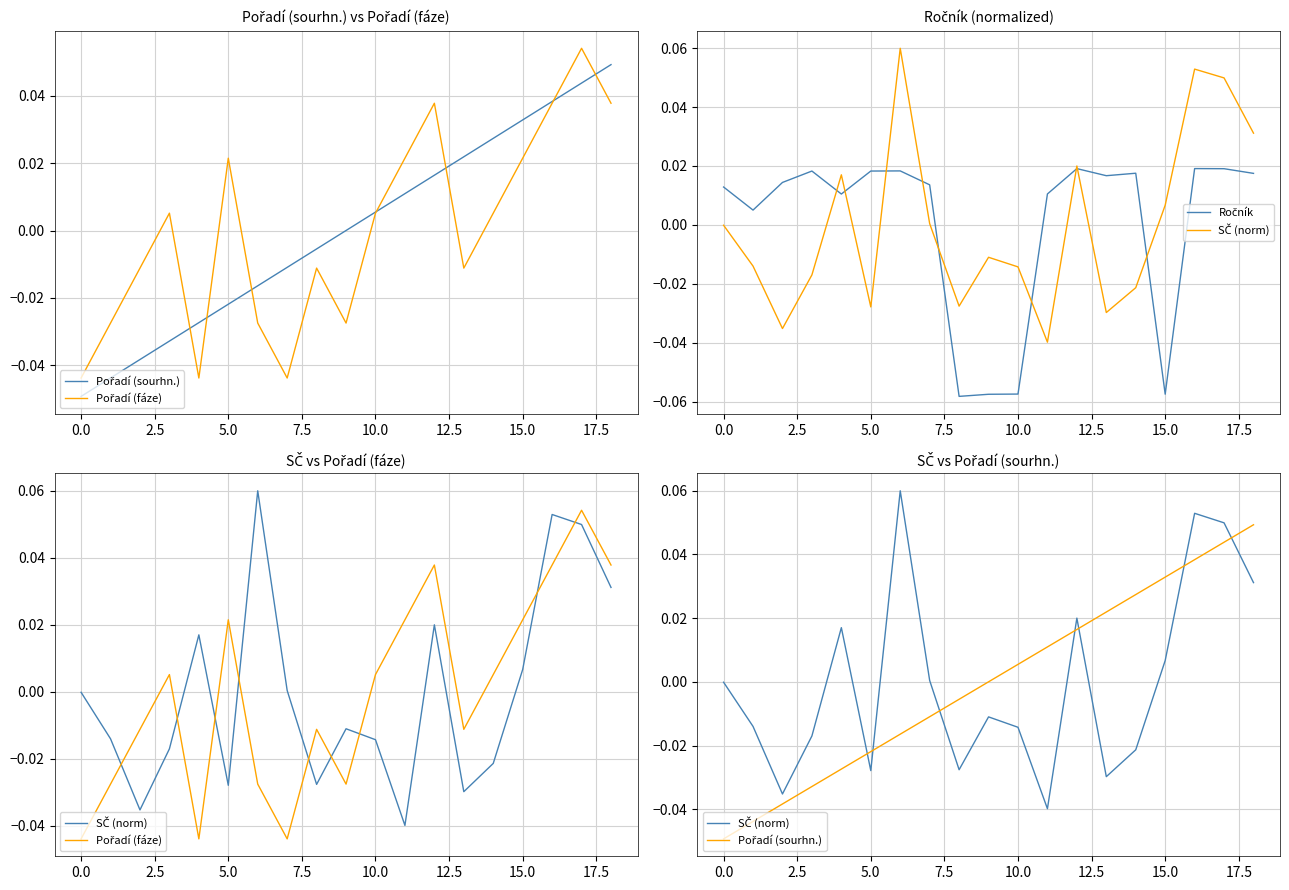

How many lines are shown in the chart?

4